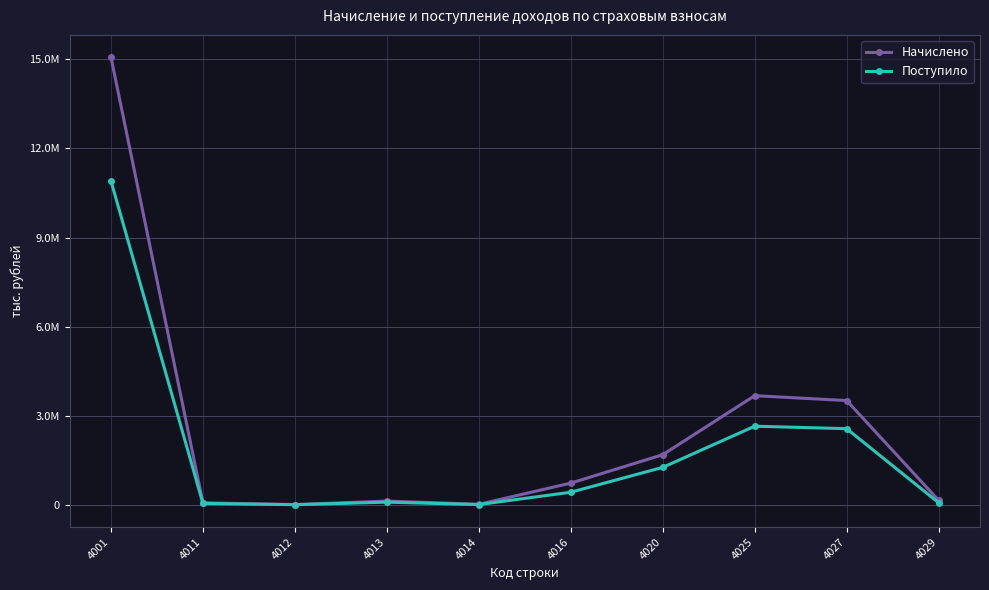

What is the difference between the Начислено values at 4029 and 4027?

3356874